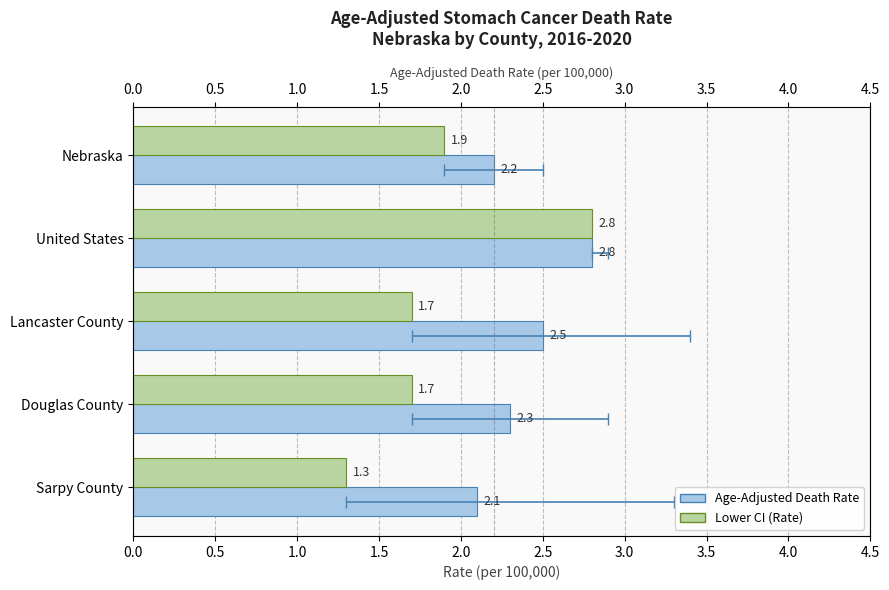

Rank the series by their maximum value, from highest to lowest.

Age-Adjusted Death Rate, Lower CI (Rate)